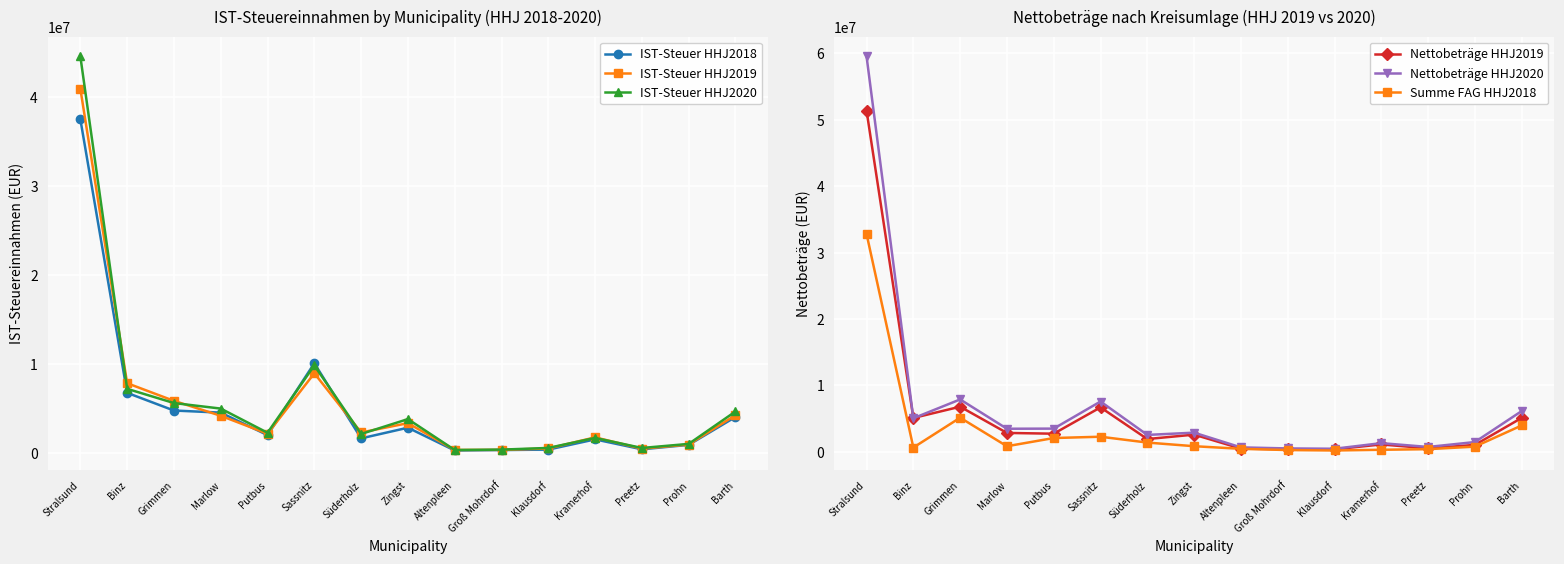

Between Altenpleen and Sassnitz, which is larger?

Sassnitz